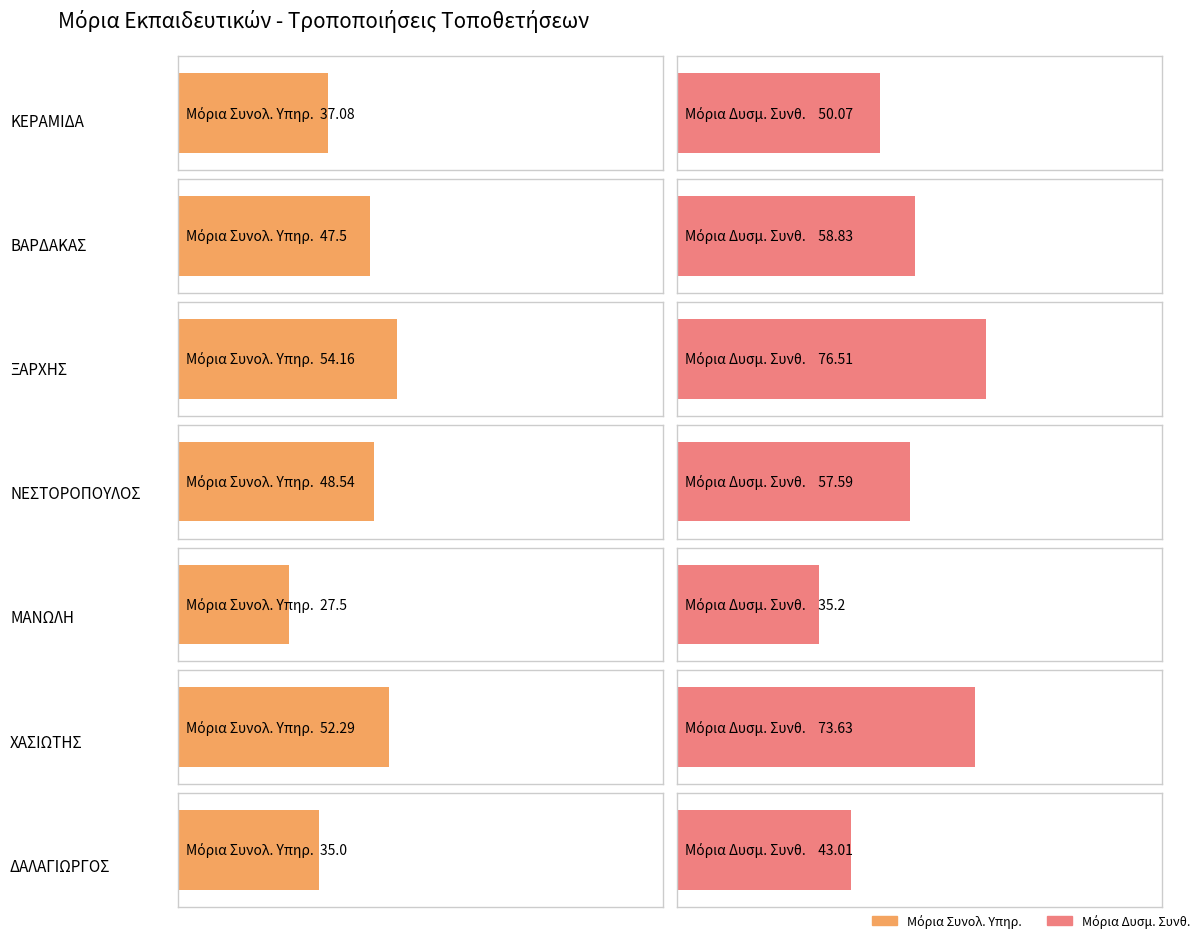

Is the value of Μόρια Συνολ. Υπηρ. at ΜΑΝΩΛΗ greater than the value of Μόρια Δυσμ. Συνθ. at ΚΕΡΑΜΙΔΑ?

No